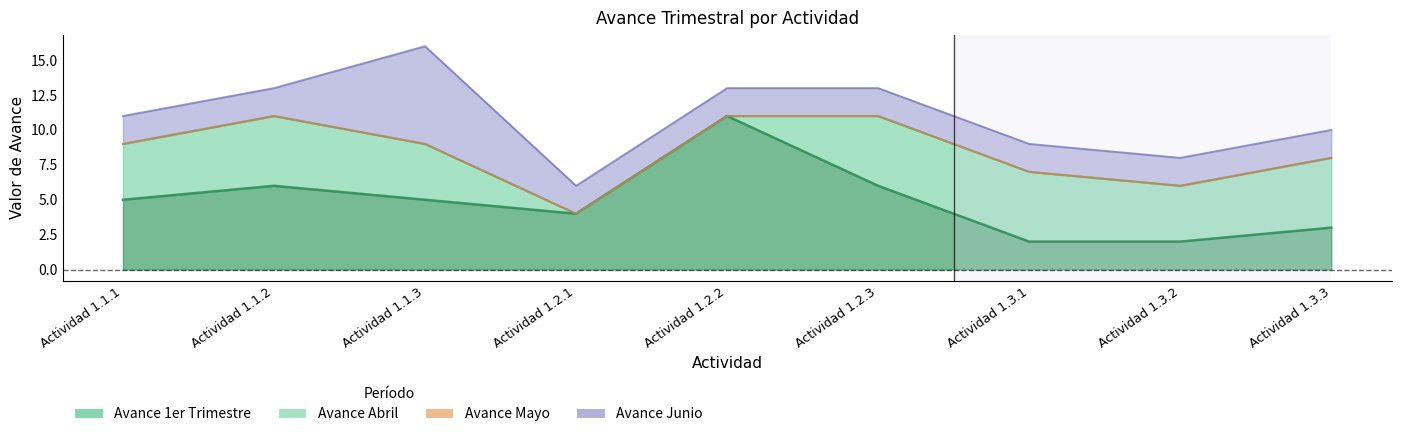

What is the difference between the Avance 1er Trimestre values at Actividad 1.1.1 and Actividad 1.1.2?

1